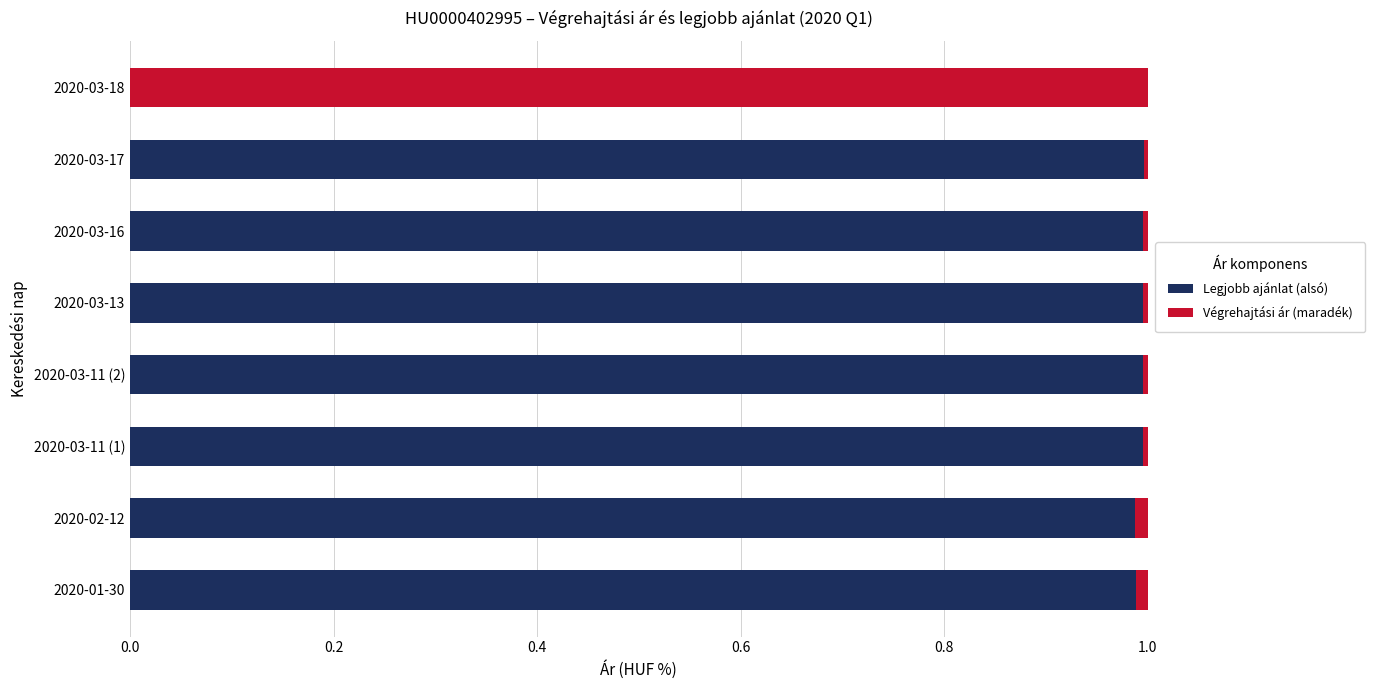

What is the sum of all Legjobb ajánlat (alsó) values?

7.0